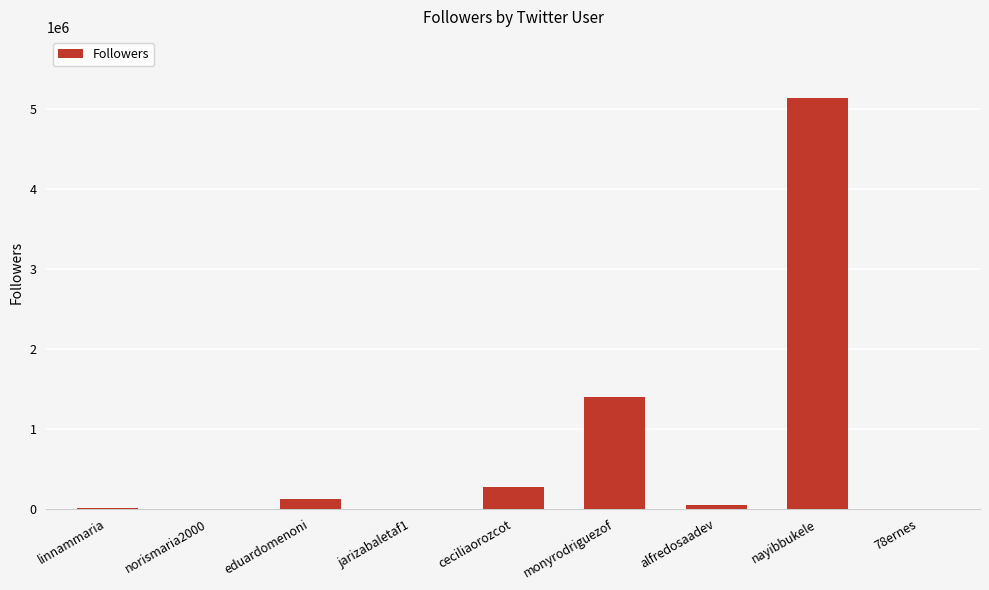

Where is the data nearest to the value 2568820?

monyrodriguezof